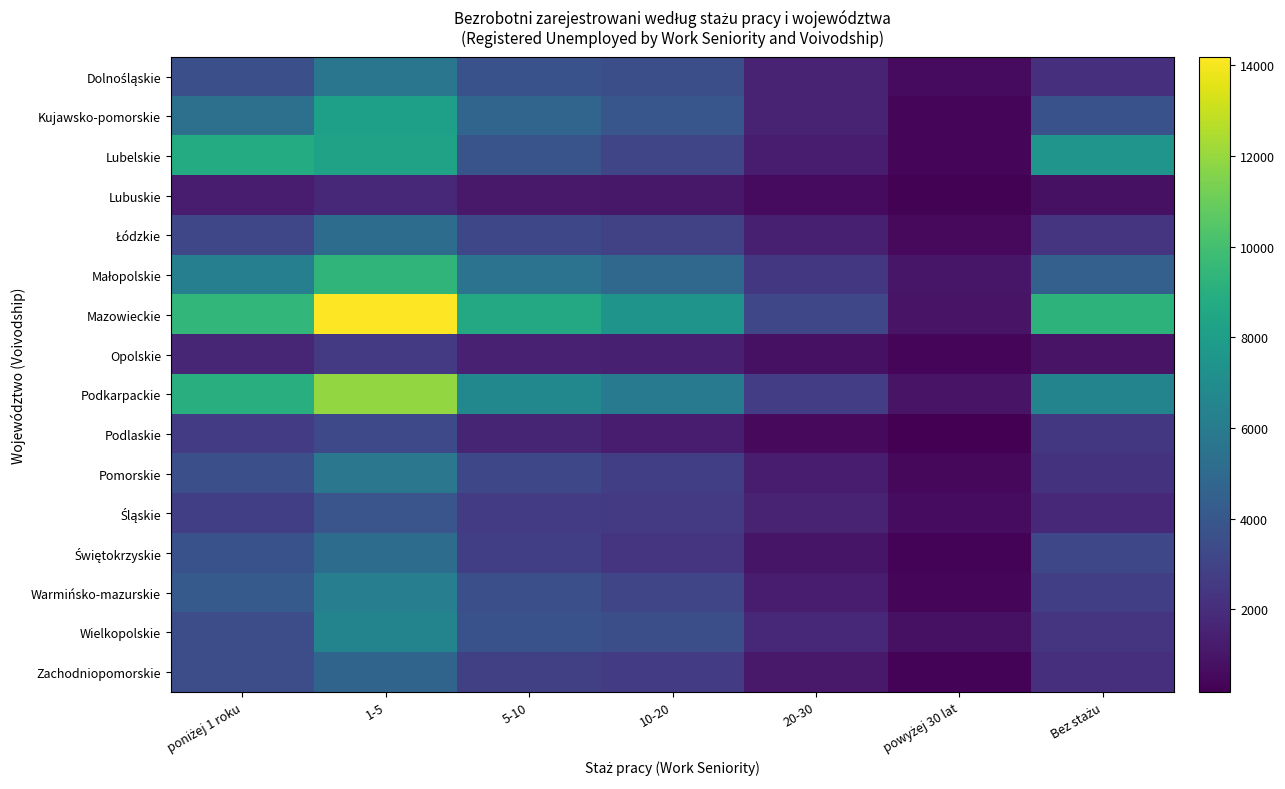

Between poniżej 1 roku and Bez stażu, which series saw the biggest shift?

Podkarpackie